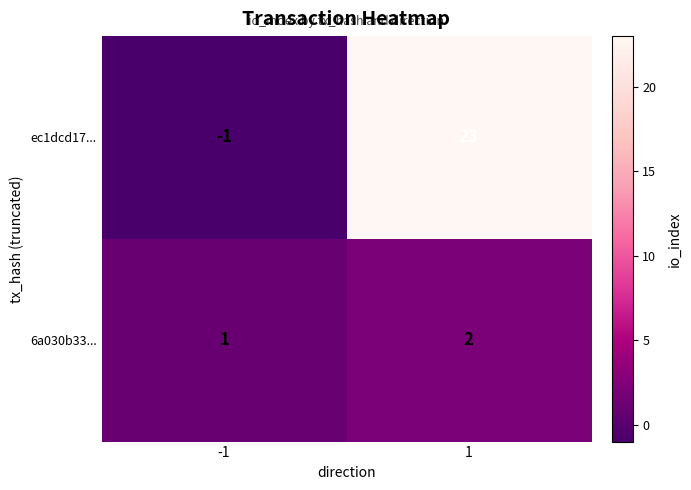

List the series in order of their peak value, highest first.

ec1dcd17..., 6a030b33...